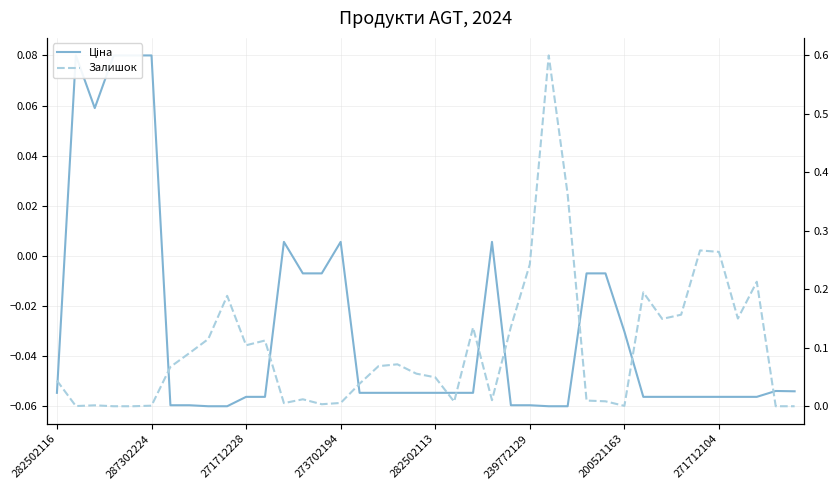

At which category is the sum across all series the highest?

26